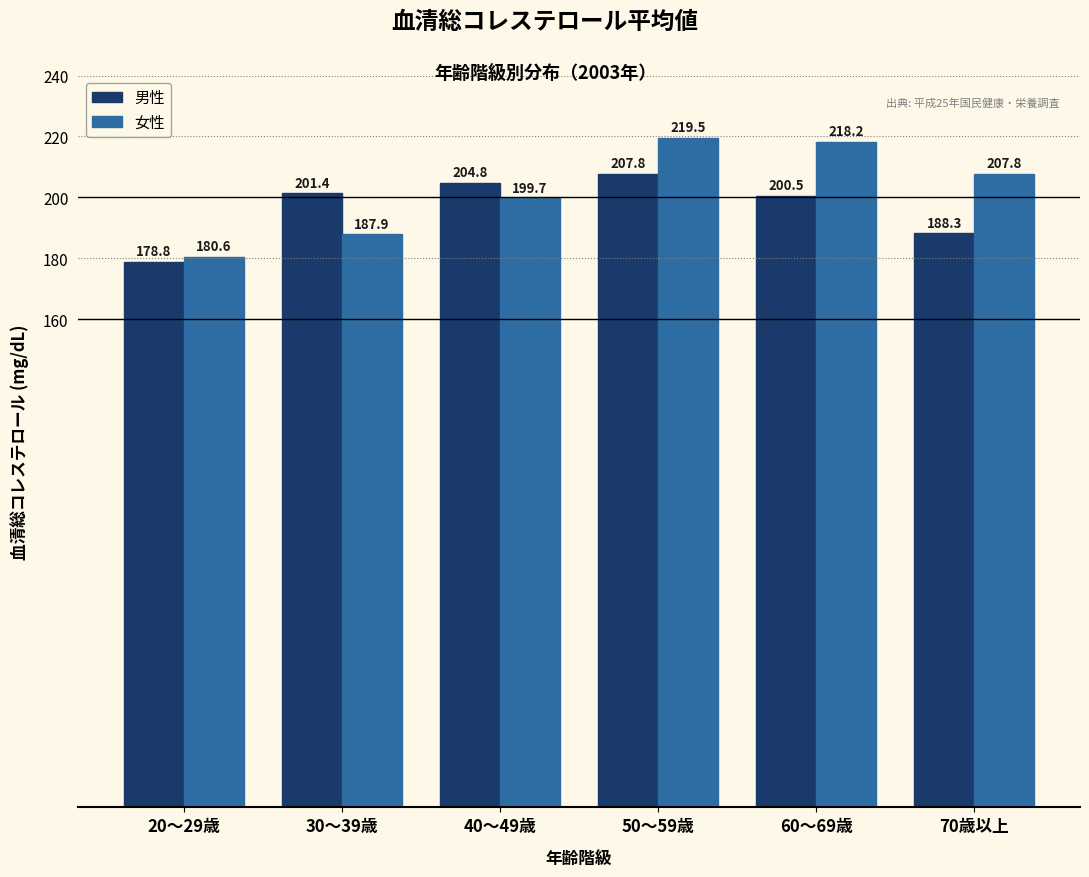

Reading left to right, transcribe all the data shown in this chart.

男性: 20～29歳=178.8	30～39歳=201.4	40～49歳=204.8	50～59歳=207.8	60～69歳=200.5	70歳以上=188.3
女性: 20～29歳=180.6	30～39歳=187.9	40～49歳=199.7	50～59歳=219.5	60～69歳=218.2	70歳以上=207.8